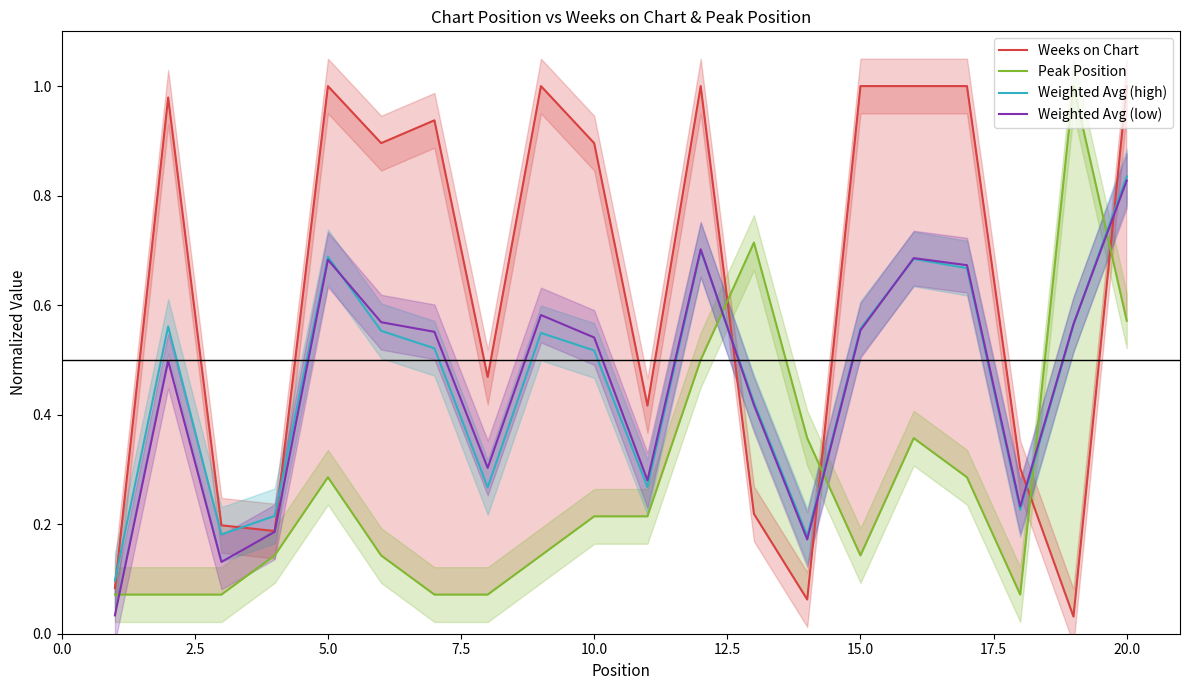

List the series in order of their peak value, lowest first.

Weighted Avg (low), Weighted Avg (high), Weeks on Chart, Peak Position